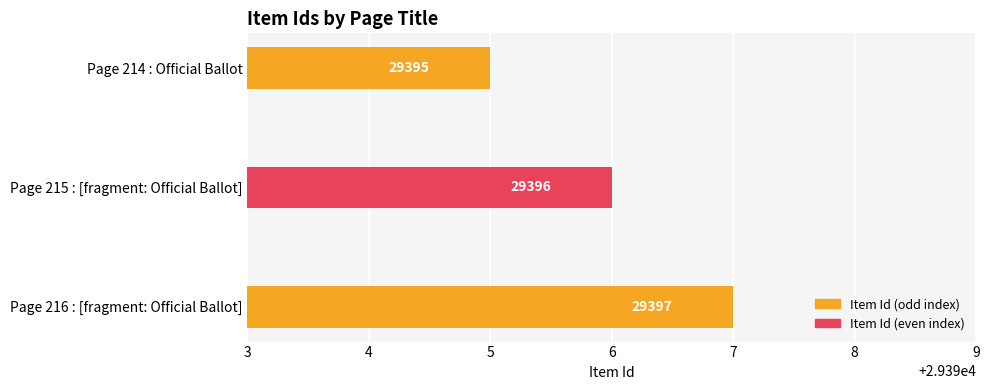

Approximately how many times larger is the value at Page 215 : [fragment: Official Ballot] compared to Page 214 : Official Ballot?

1.0